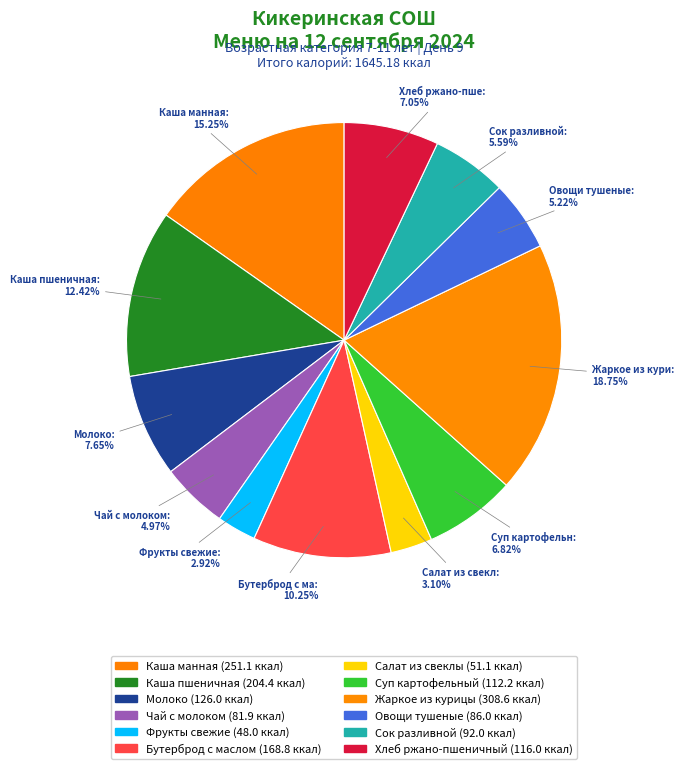

What is the change in value from Бутерброд с маслом to Сок разливной?

-76.8